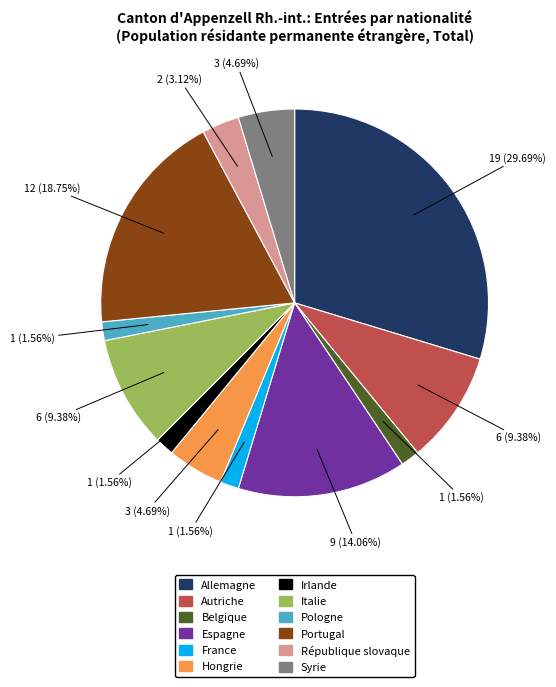

Which category has the biggest portion of the pie?

Allemagne